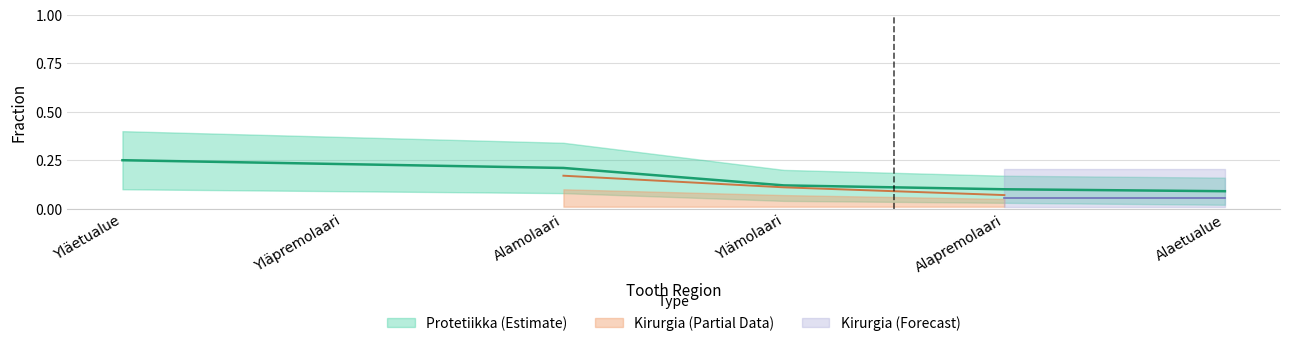

Reading left to right, transcribe all the data shown in this chart.

Yläetualue=0.2	Yläpremolaari=0.2	Alamolaari=0.2	Ylämolaari=0.1	Alapremolaari=0.1	Alaetualue=0.1